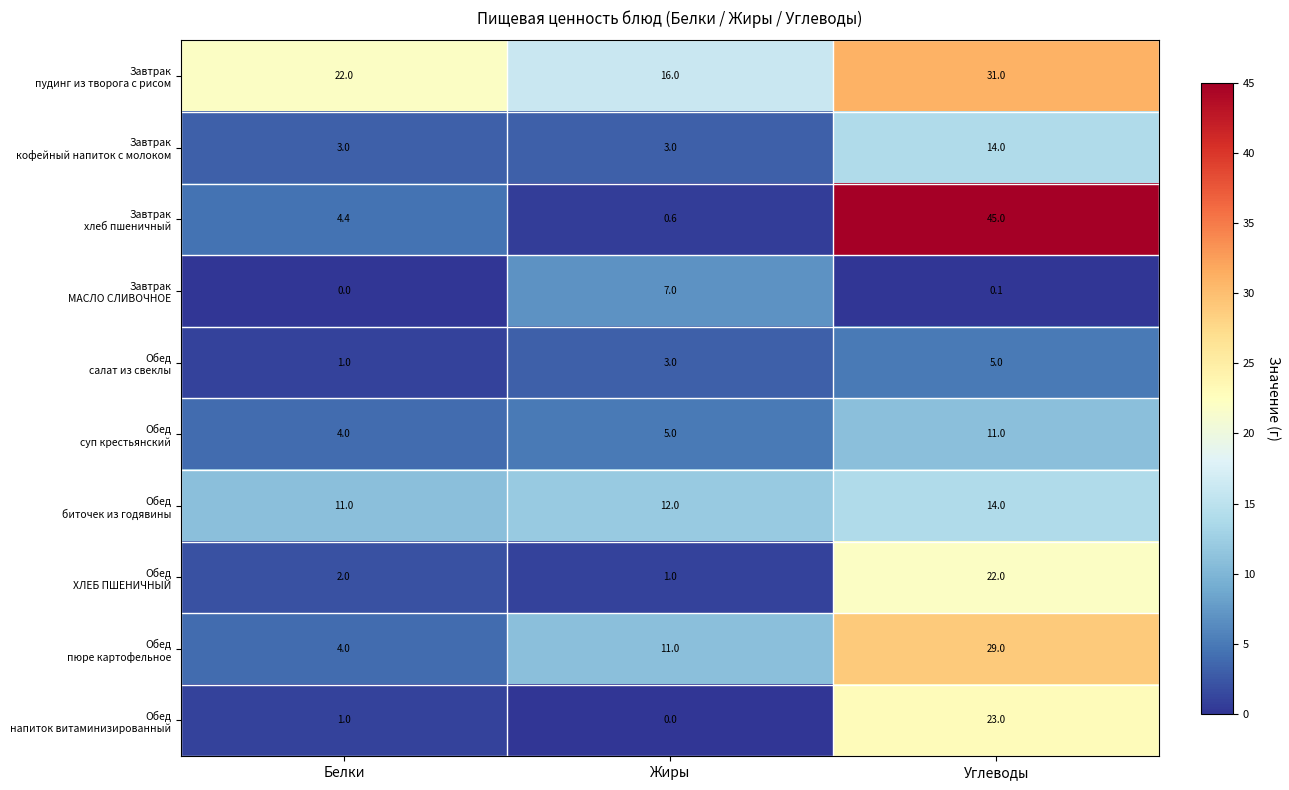

At which category is the sum across all series the highest?

Углеводы